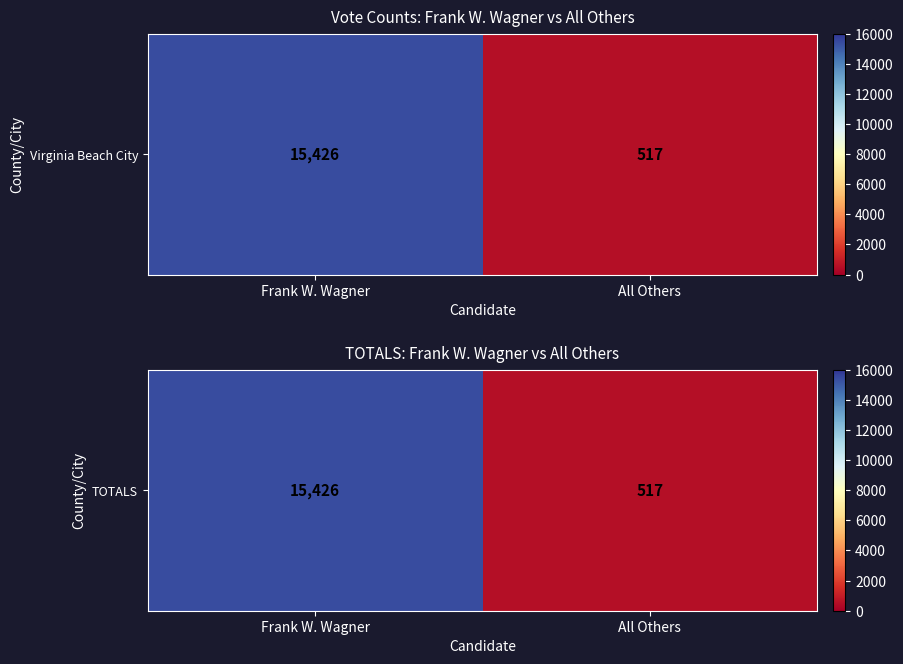

What is the sum of the values at All Others and Frank W. Wagner?

15943